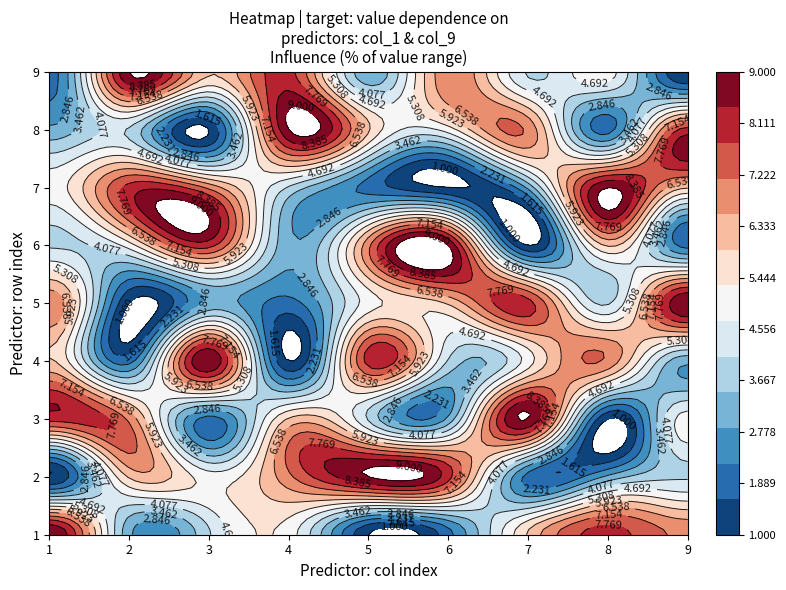

What is the difference between the highest and lowest values at 5?

8